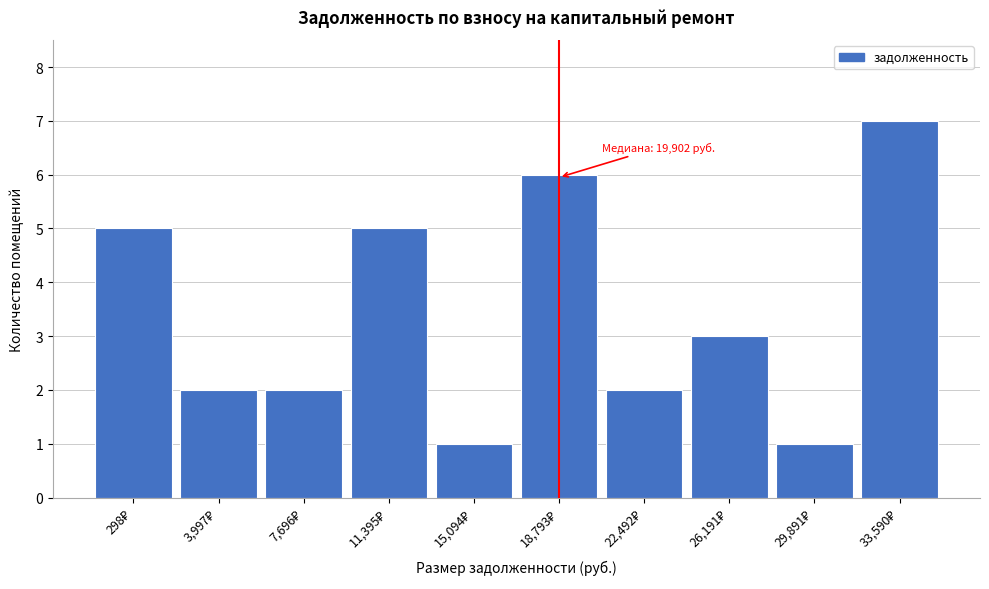

Reading left to right, list all the values displayed in this chart.

5	2	2	5	1	6	2	3	1	7